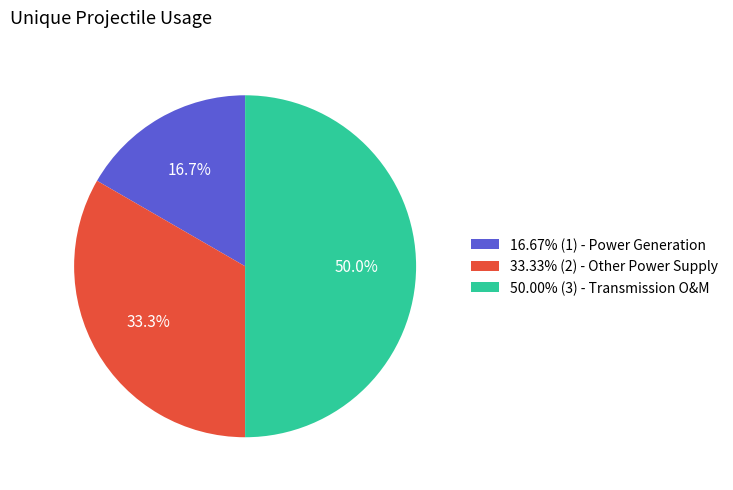

How many slices are in this pie chart?

3